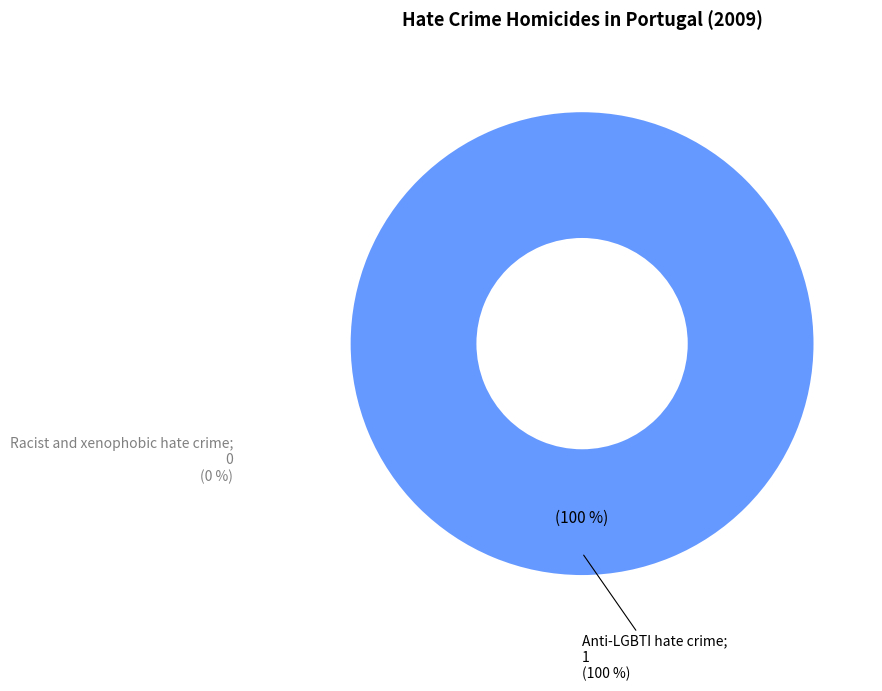

To the nearest percent, what is the difference between the Anti-LGBTI hate crime and Racist and xenophobic hate crime slice percentages?

100%